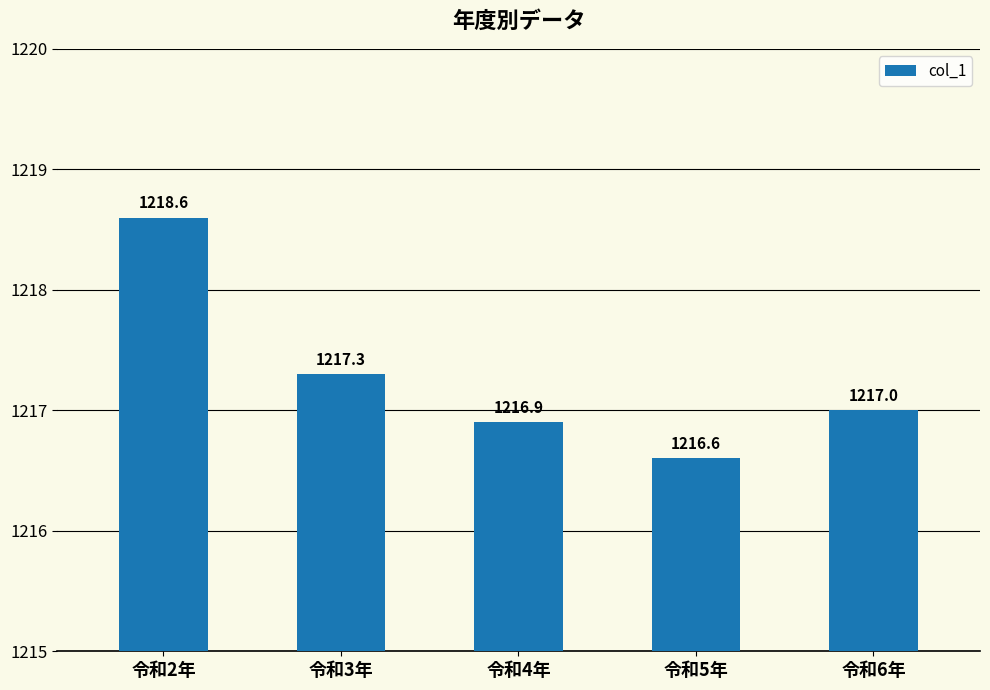

Does the chart contain any negative values?

No